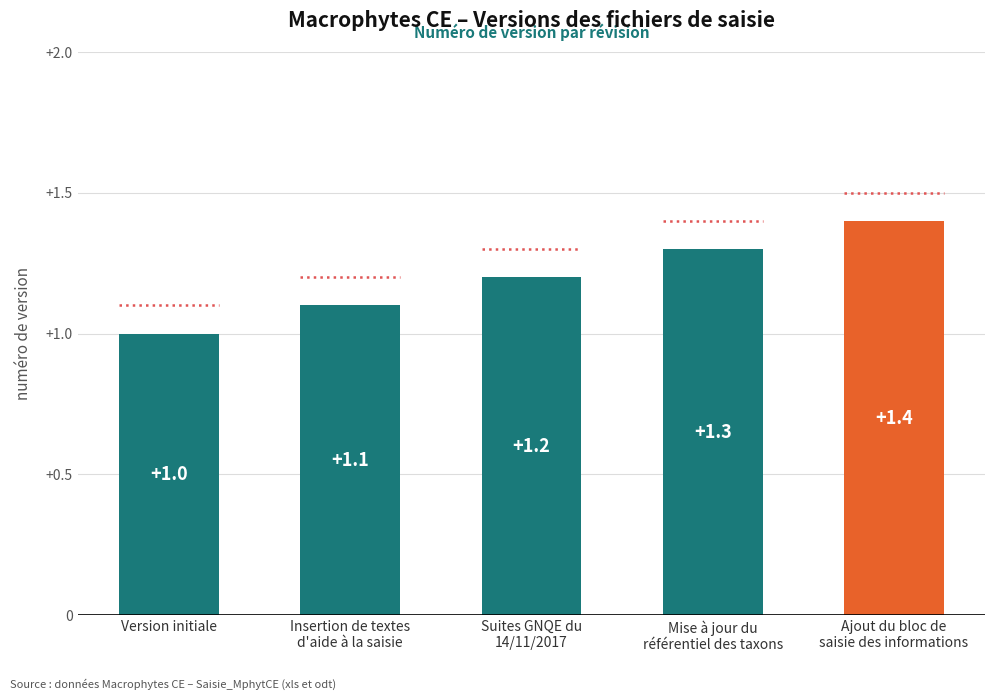

What is the ratio of the value at Mise à jour du
référentiel des taxons to the value at Insertion de textes
d'aide à la saisie?

1.2